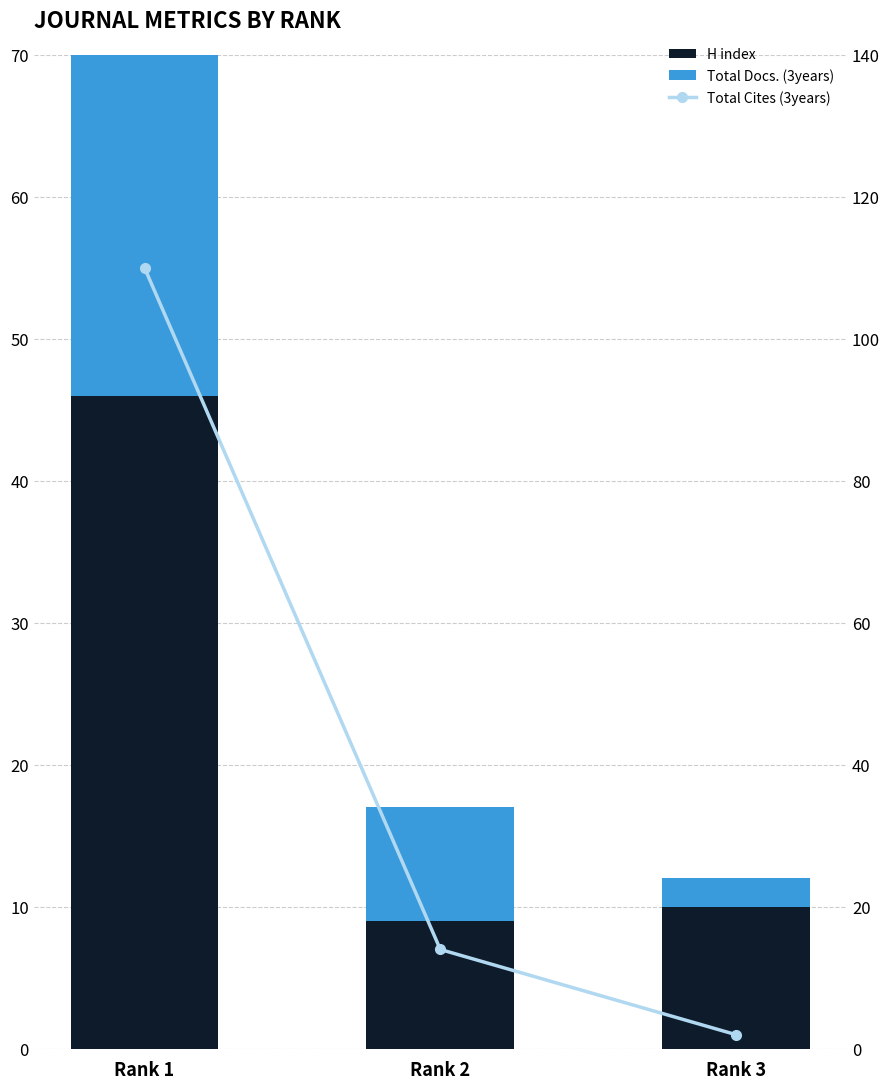

What are all the series names shown in the legend?

H index, Total Docs. (3years), Total Cites (3years)